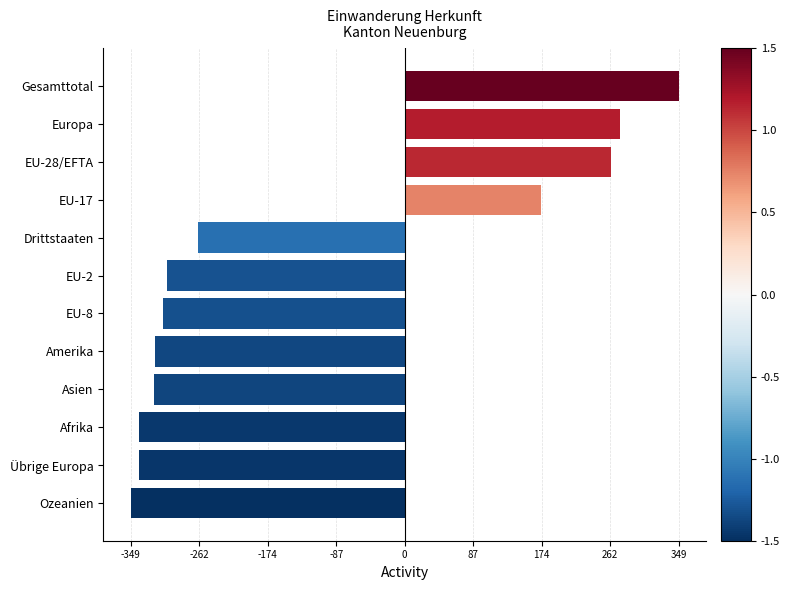

The value at EU-17 is 266. True or false?

False